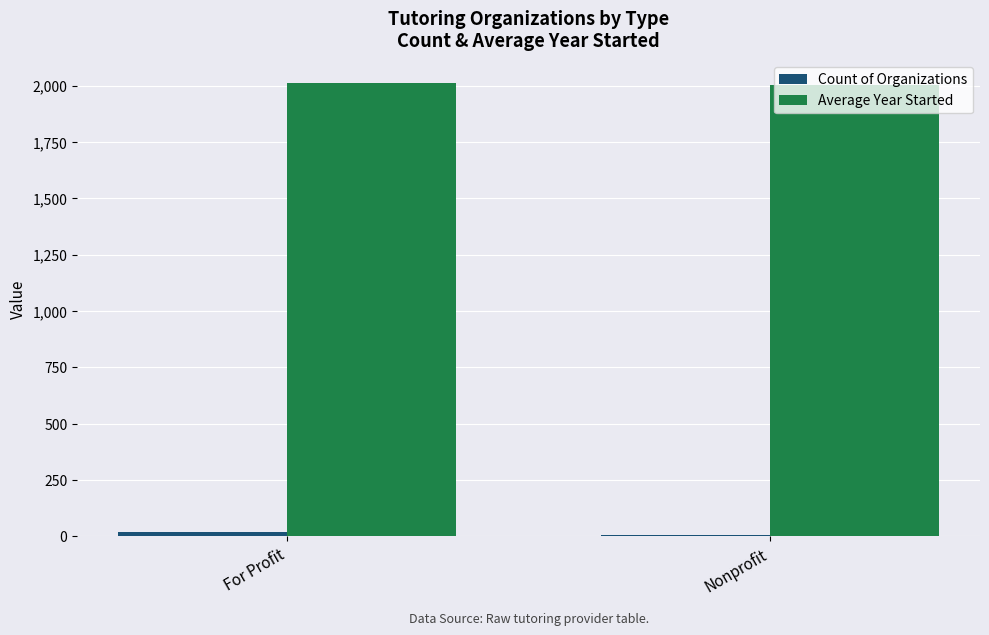

How many series are shown in this chart?

2